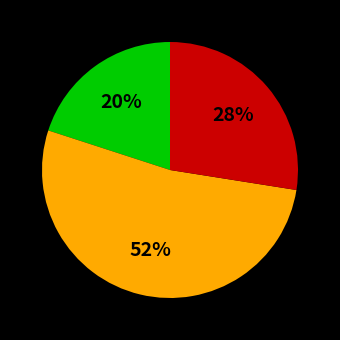

To the nearest percent, what is the difference between the largest and smallest slice percentages?

32%